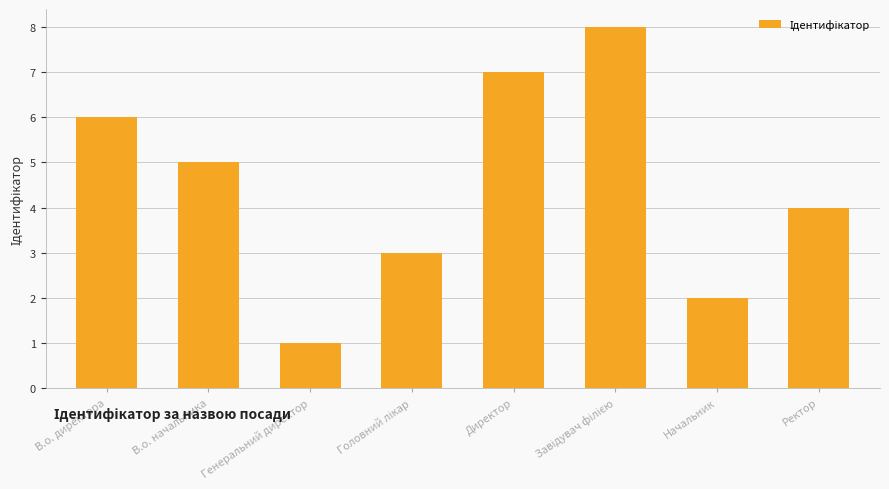

Read the value at Генеральний директор.

1